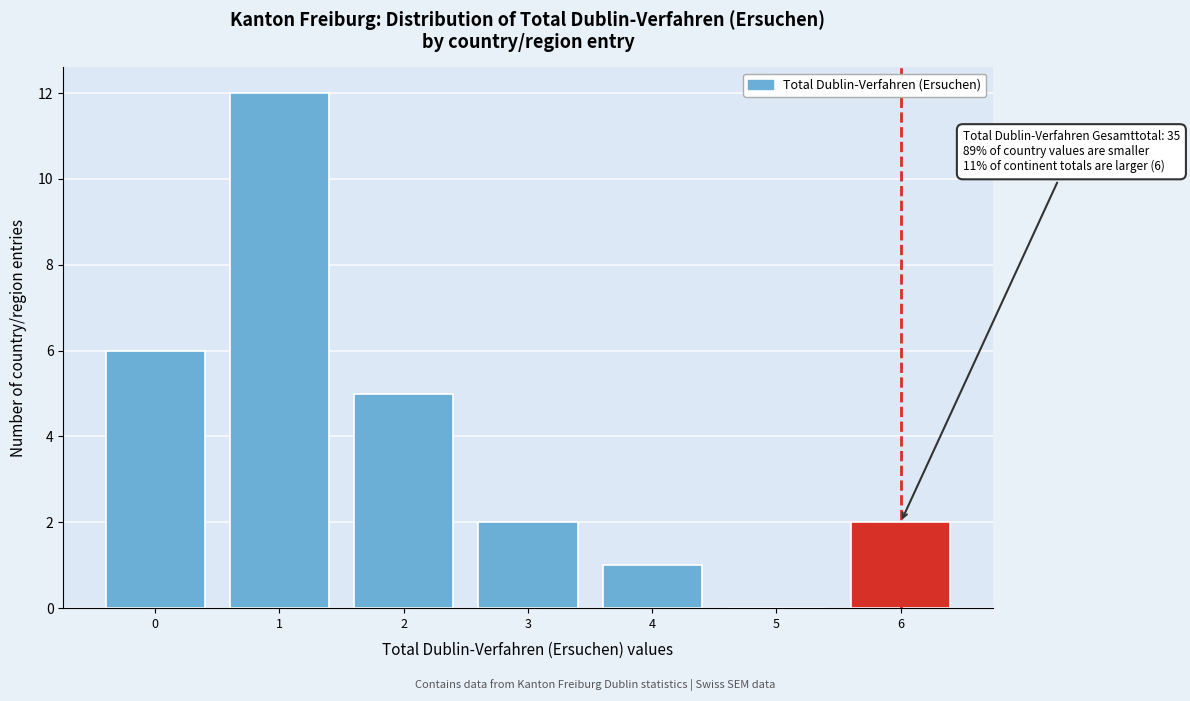

Reading right to left, what are all the values shown in this chart?

6=2	5=0	4=1	3=2	2=5	1=12	0=6